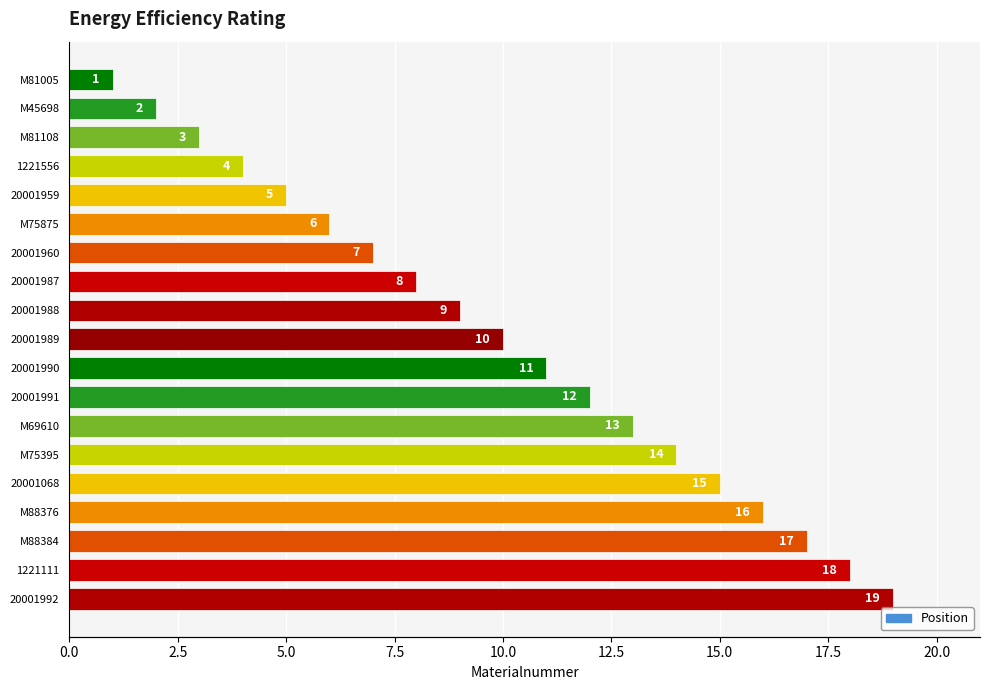

What is the value of the 17th bar from the left?

17